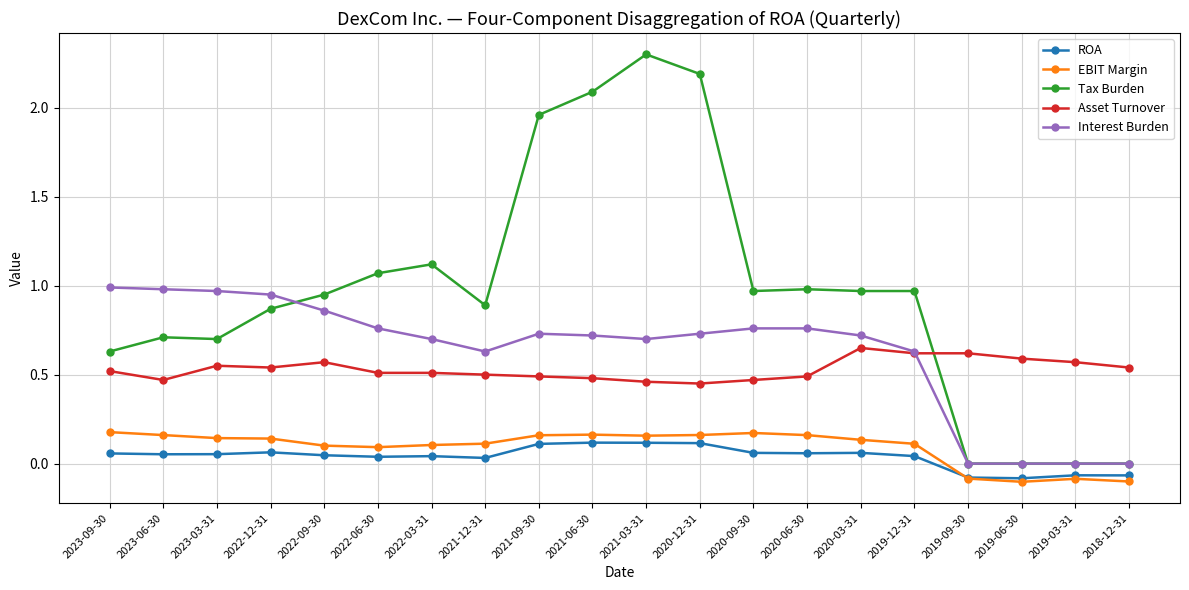

How many values in EBIT Margin are below zero?

4